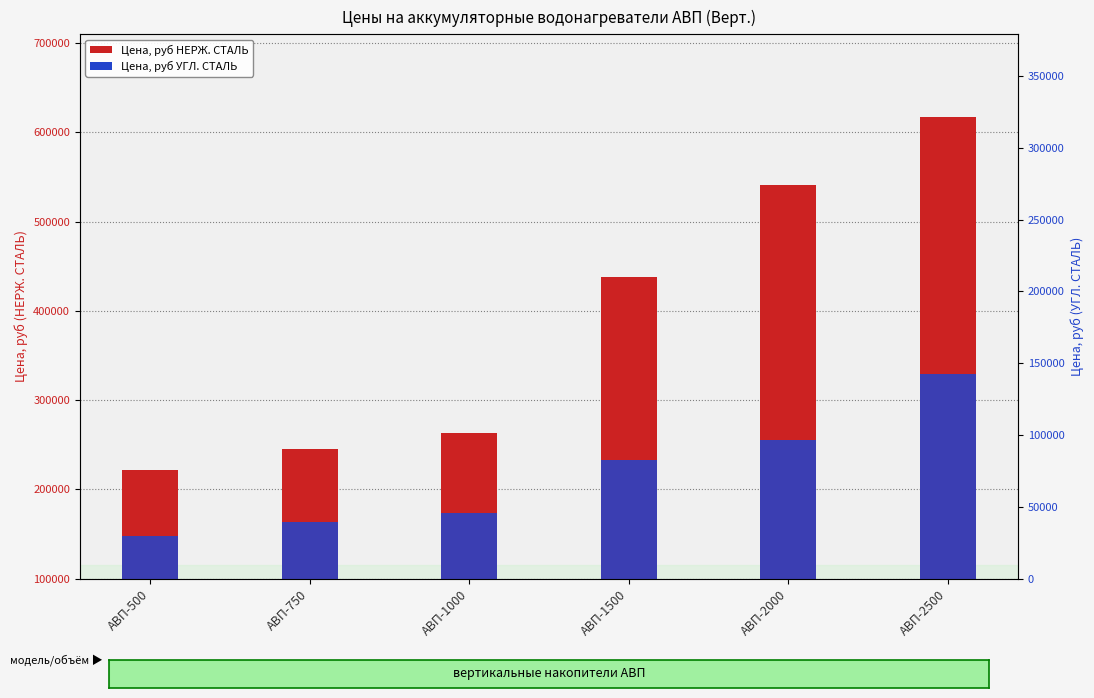

Does the chart contain stacked bars?

No